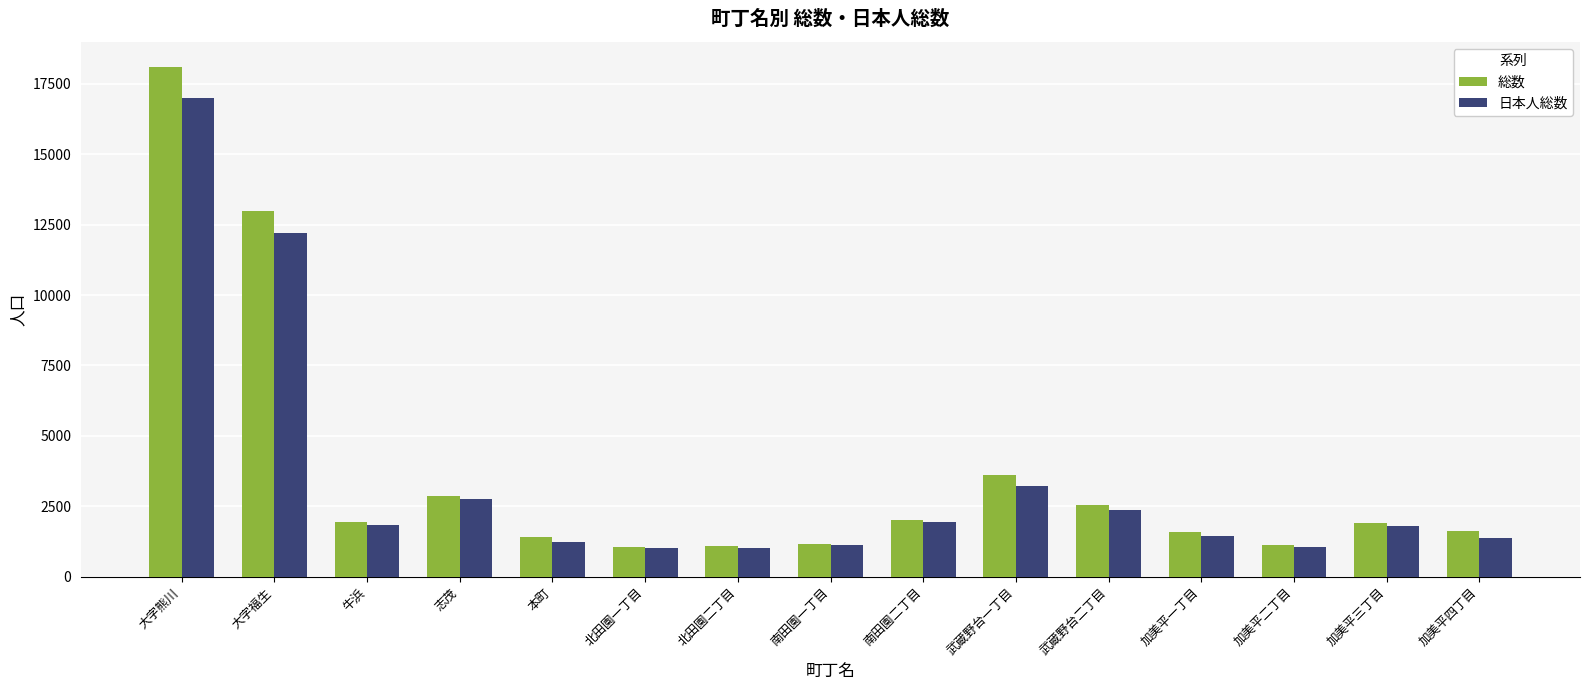

What is the total value across all series at 南田園一丁目?

2261